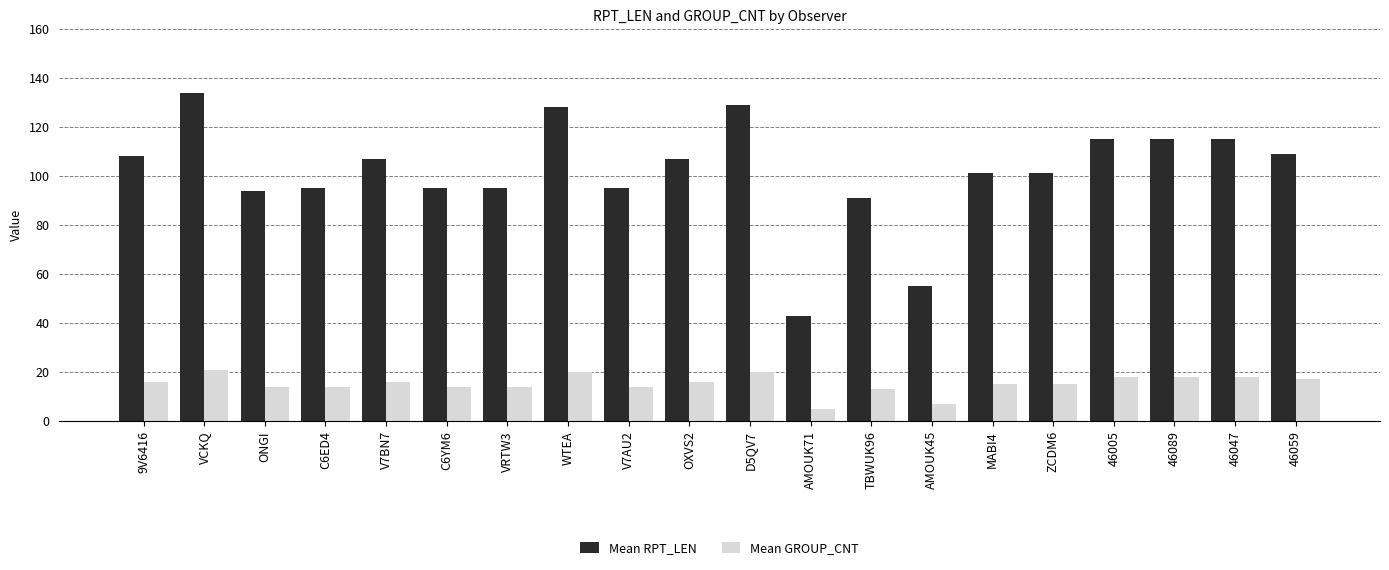

Reading left to right, list all the values displayed in this chart.

Mean RPT_LEN: 9V6416=108	VCKQ=134	ONGI=94	C6ED4=95	V7BN7=107	C6YM6=95	VRTW3=95	WTEA=128	V7AU2=95	OXVS2=107	D5QV7=129	AMOUK71=43	TBWUK96=91	AMOUK45=55	MABI4=101	ZCDM6=101	46005=115	46089=115	46047=115	46059=109
Mean GROUP_CNT: 9V6416=16	VCKQ=21	ONGI=14	C6ED4=14	V7BN7=16	C6YM6=14	VRTW3=14	WTEA=20	V7AU2=14	OXVS2=16	D5QV7=20	AMOUK71=5	TBWUK96=13	AMOUK45=7	MABI4=15	ZCDM6=15	46005=18	46089=18	46047=18	46059=17